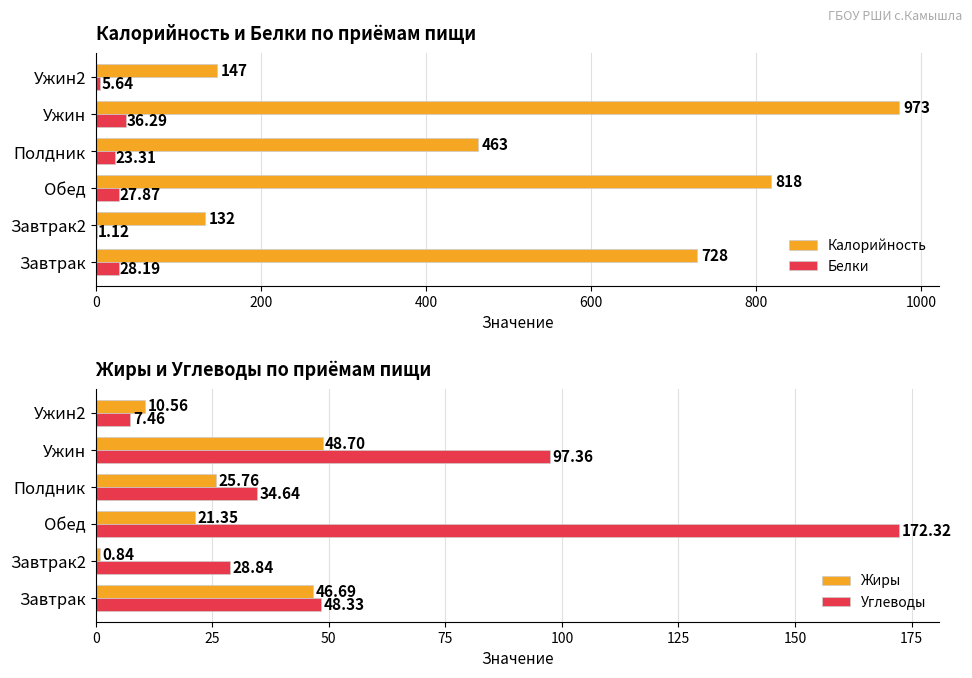

What is the difference between the Жиры values at Ужин2 and Обед?

10.8